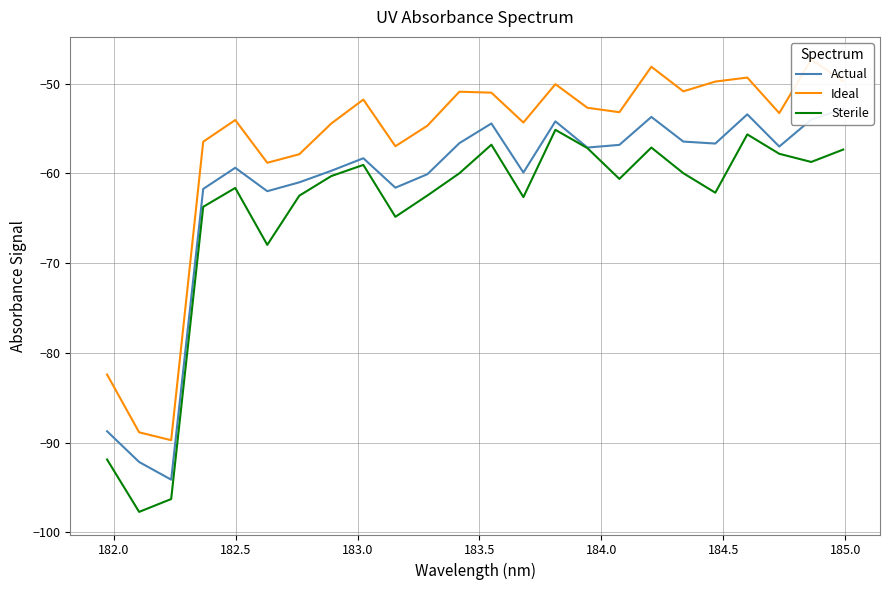

Which series has the largest total across all categories?

Ideal